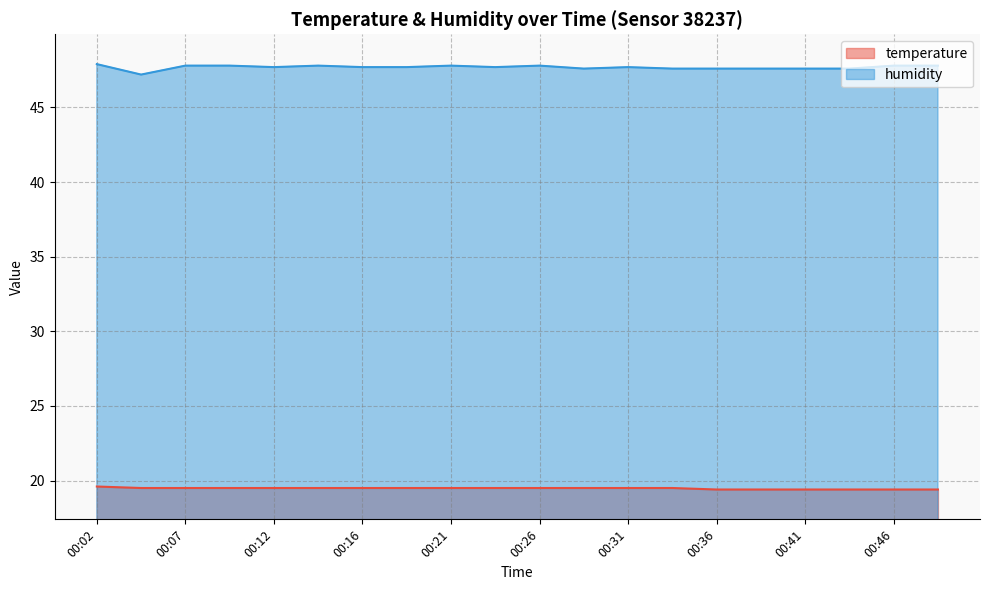

True or false: temperature and humidity cross at least once.

False